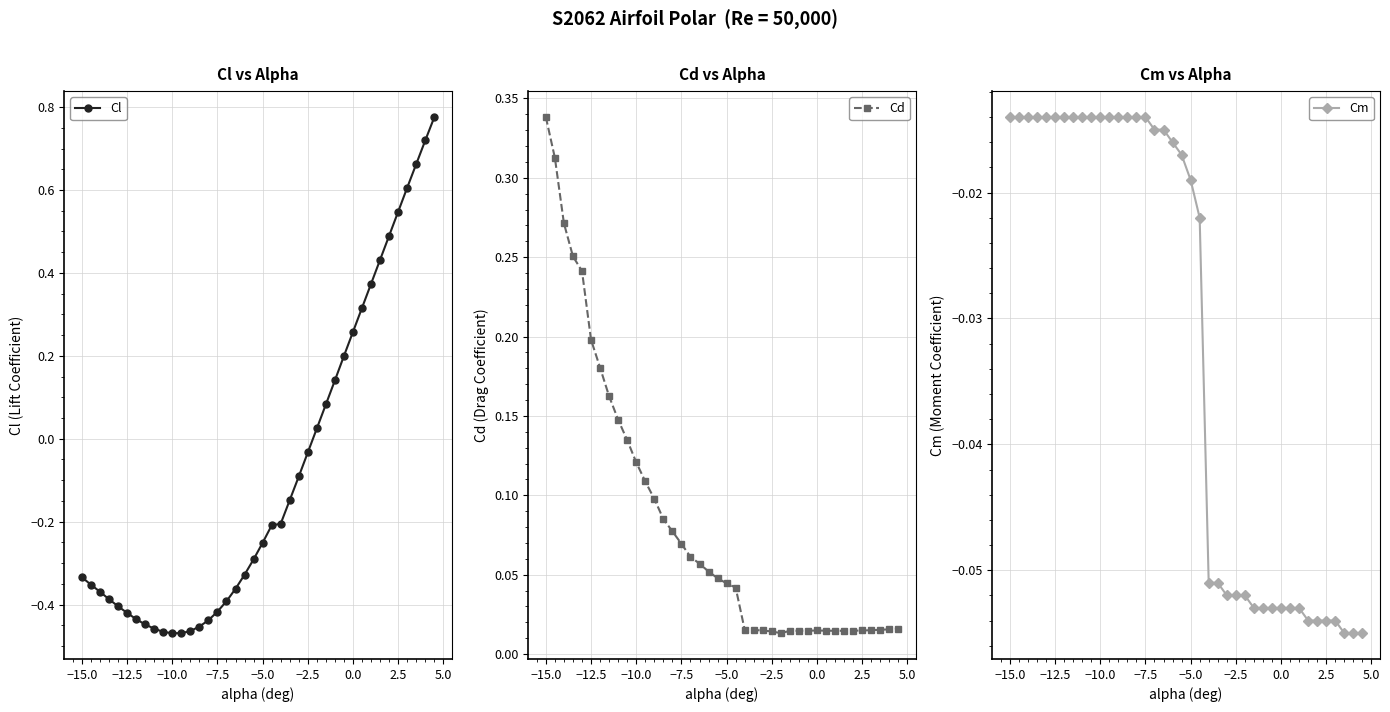

How many lines are shown in the chart?

3